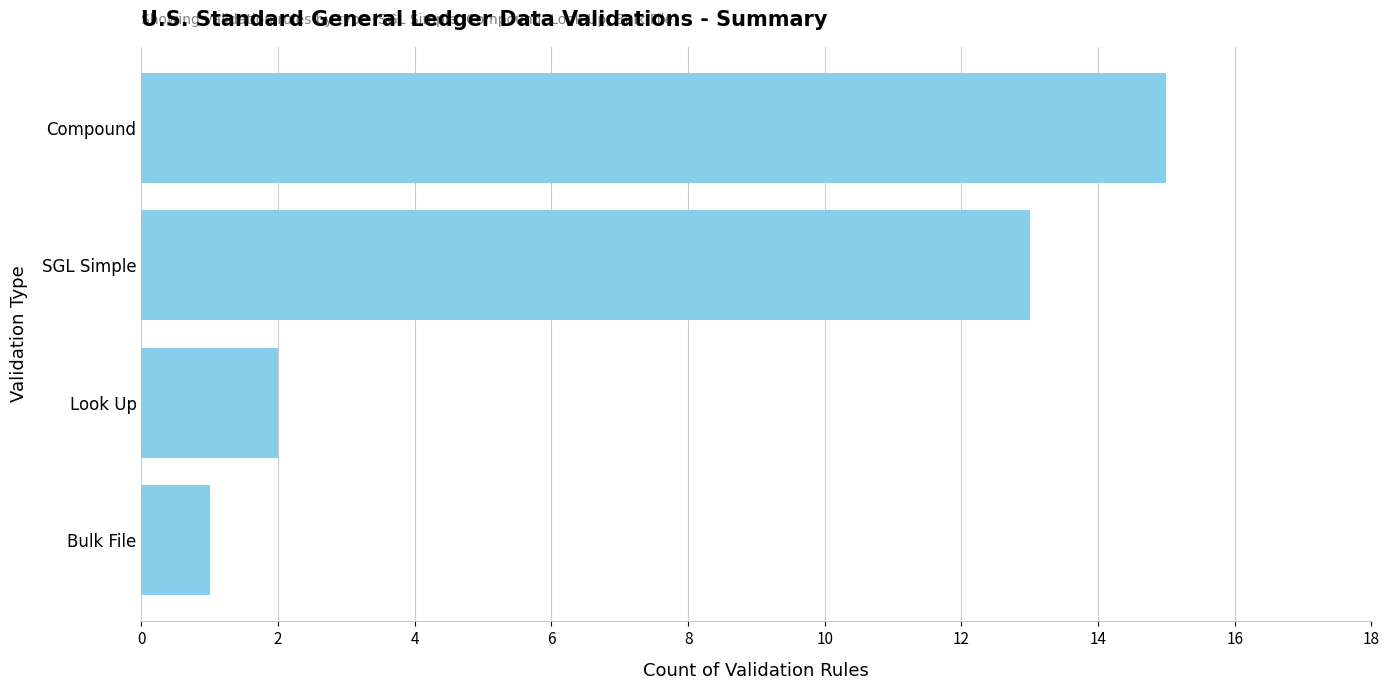

At which category does the chart reach its peak across all series?

Compound